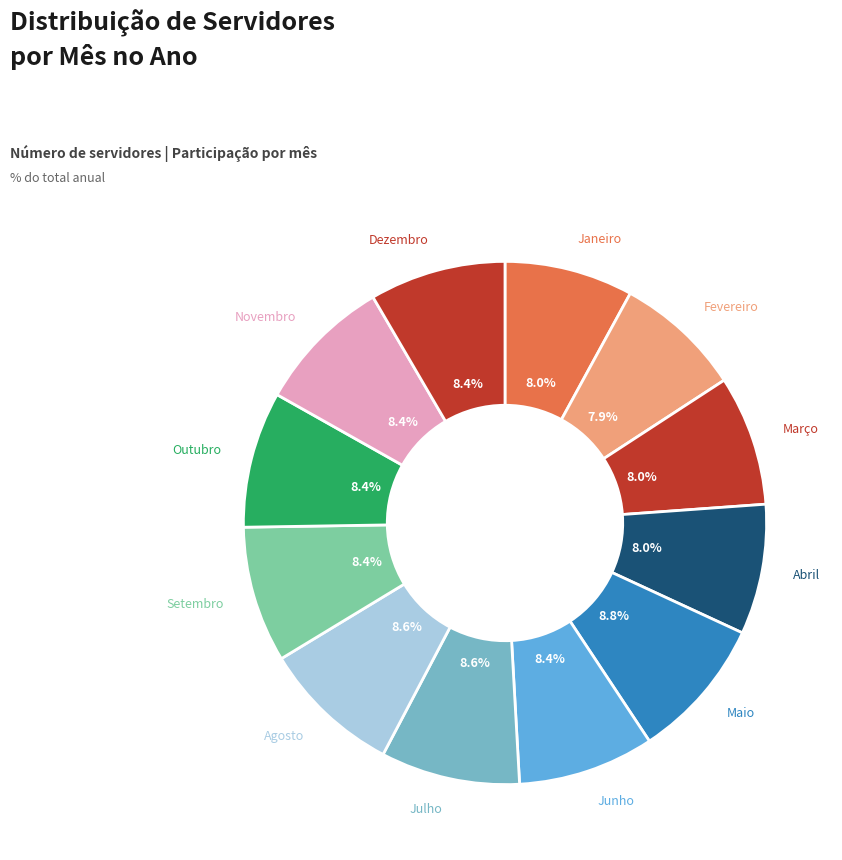

How many segments does this pie chart have?

12